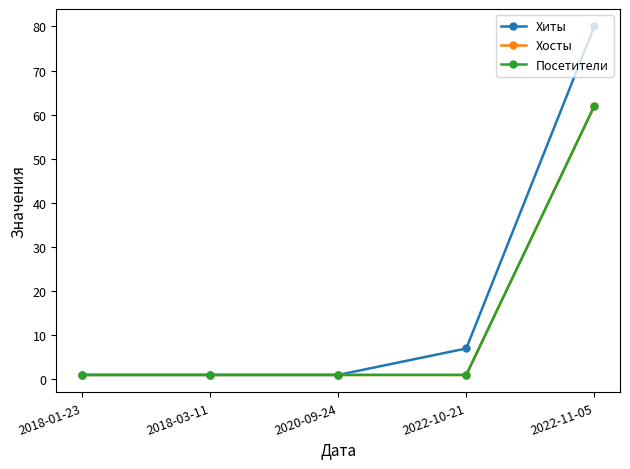

At how many categories does at least one series exceed 1?

2